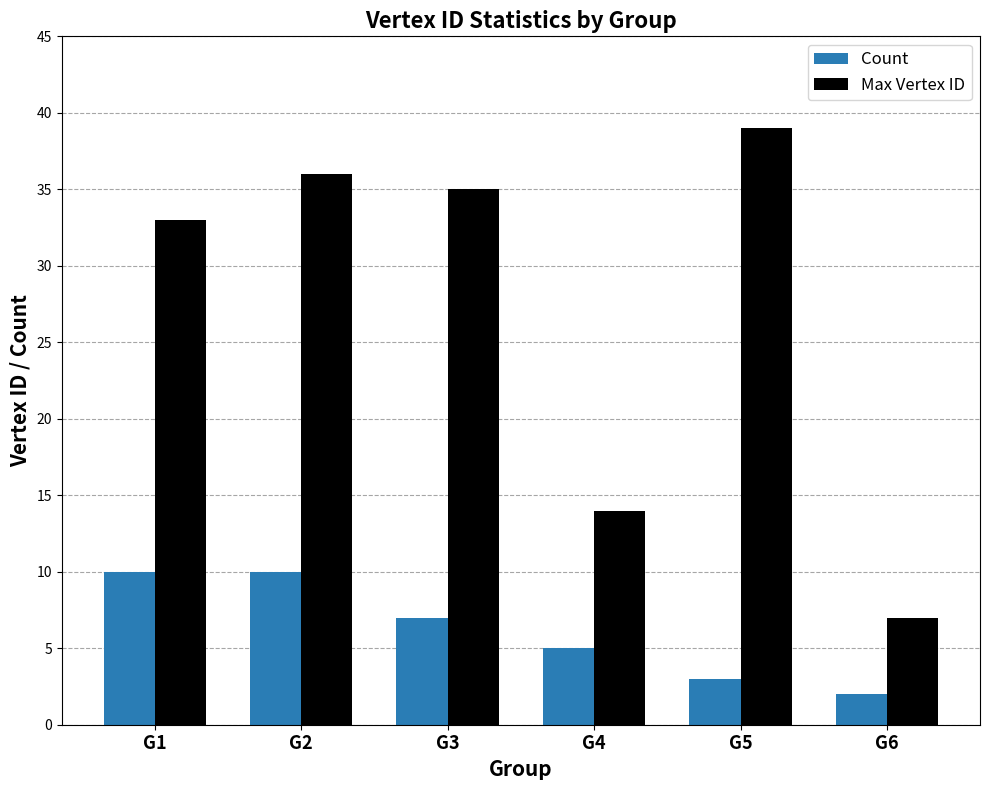

What is the value of the Count bar at the 4th from the left?

5